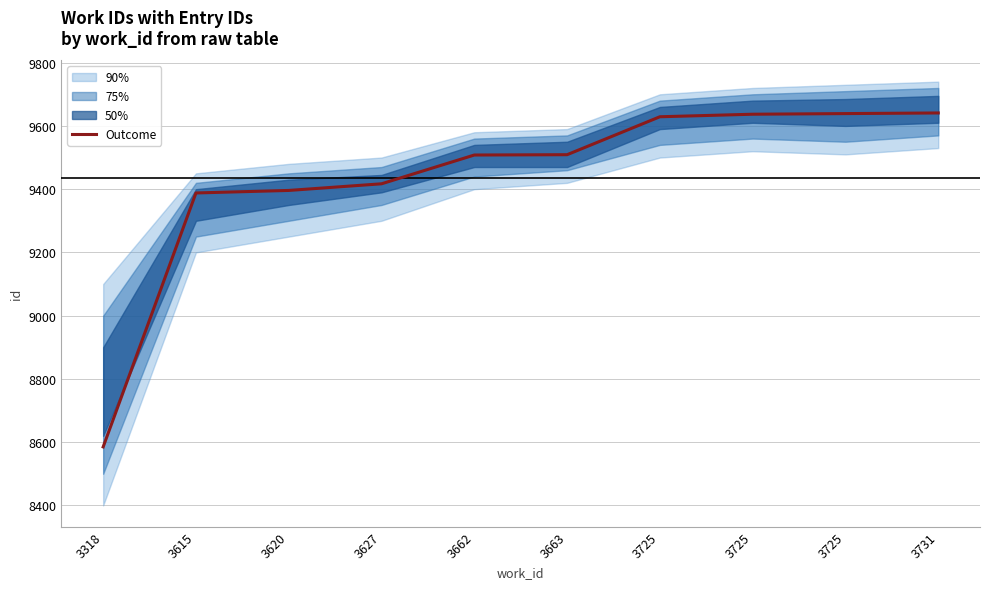

Rank the categories by value from lowest to highest.

3318, 3615, 3620, 3627, 3662, 3663, 3725, 3725, 3725, 3731